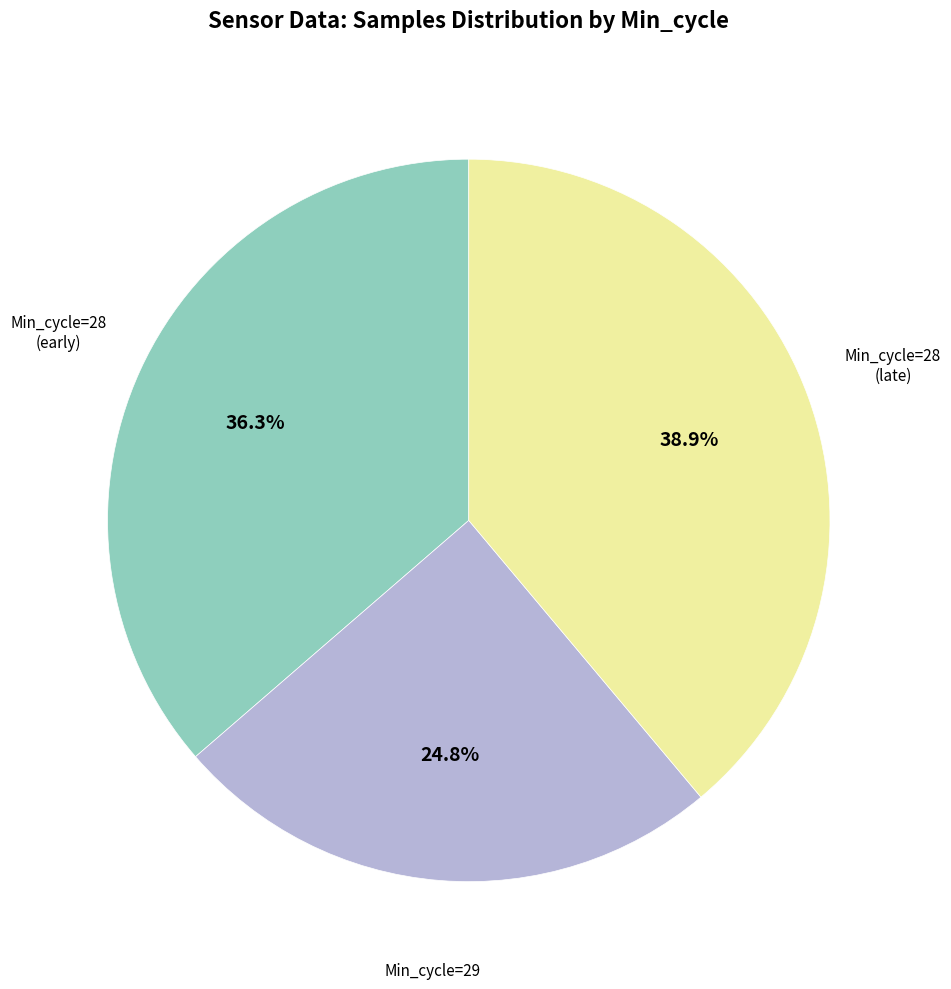

Does any single category account for the majority?

No